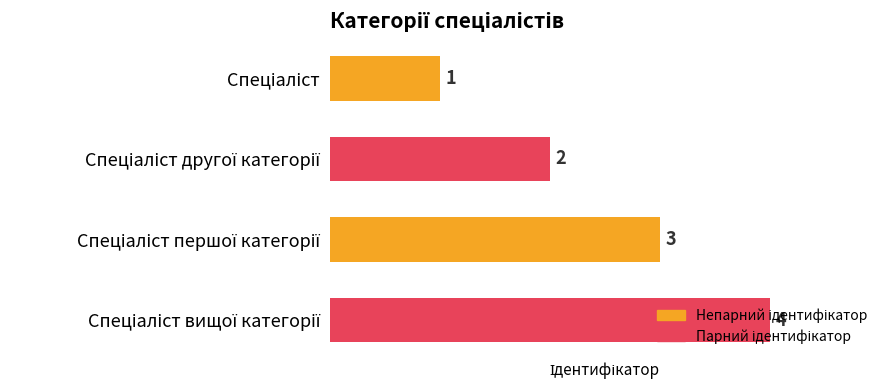

Count the values in the range 2 to 4.

3